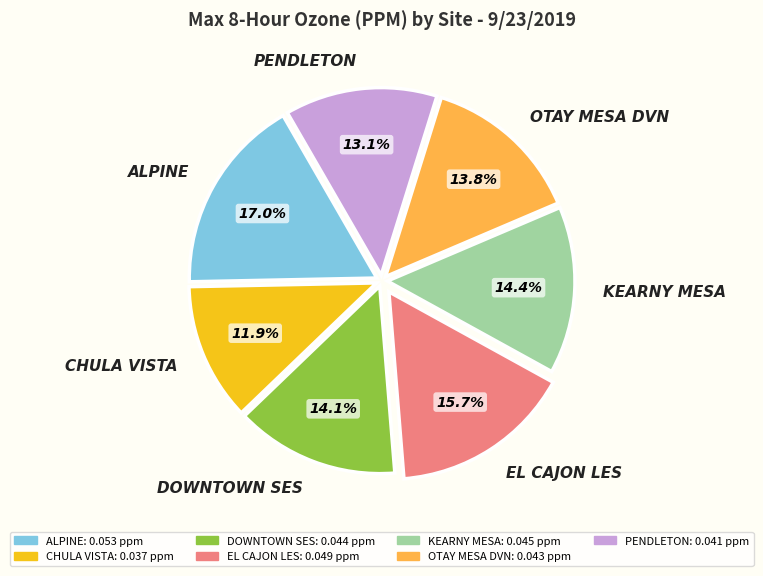

What percentage is the DOWNTOWN SES slice, to the nearest percent?

14%